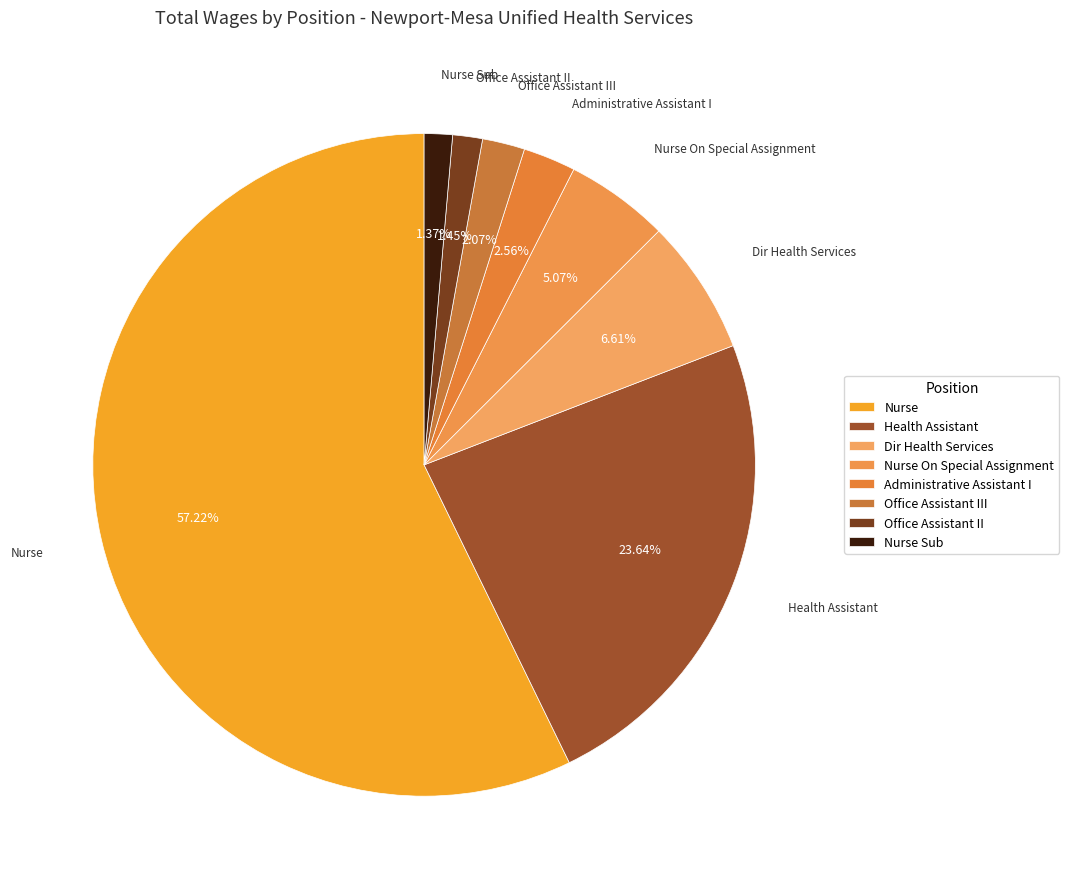

How many slices are in this pie chart?

8